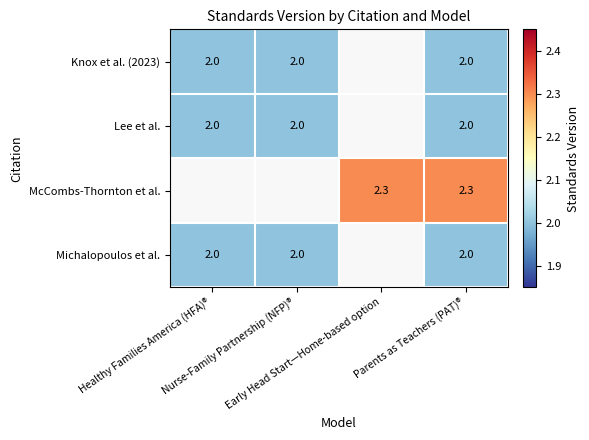

Is the value of McCombs-Thornton et al. at Healthy Families America (HFA)® greater than the value of Michalopoulos et al. at Nurse-Family Partnership (NFP)®?

No